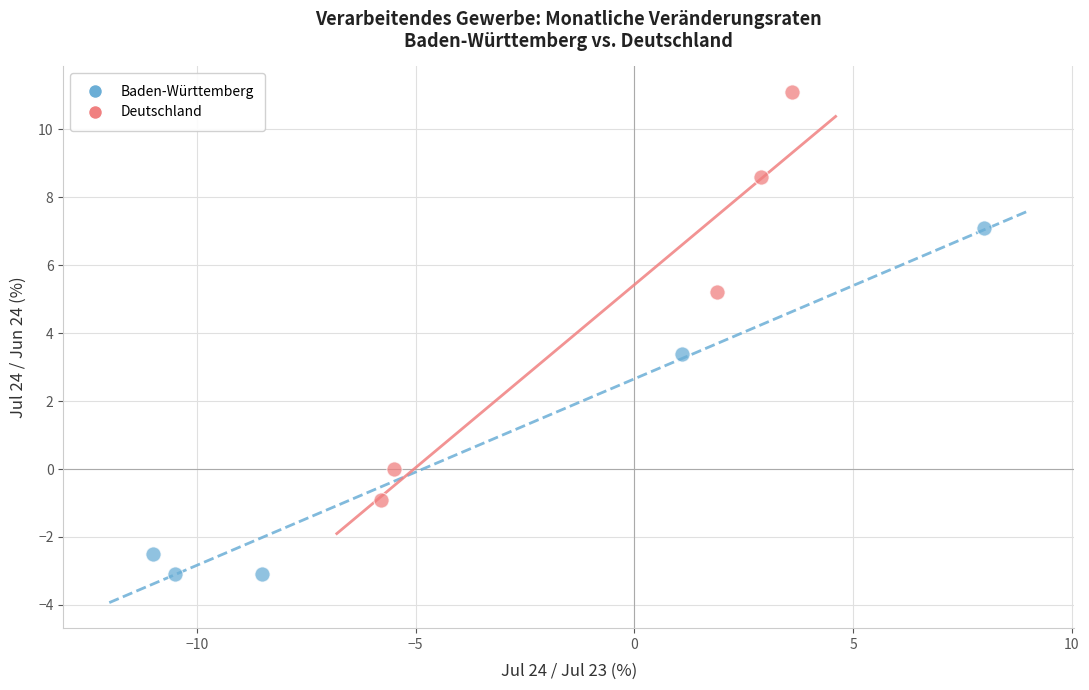

Which series reaches the minimum Y coordinate?

Baden-Württemberg